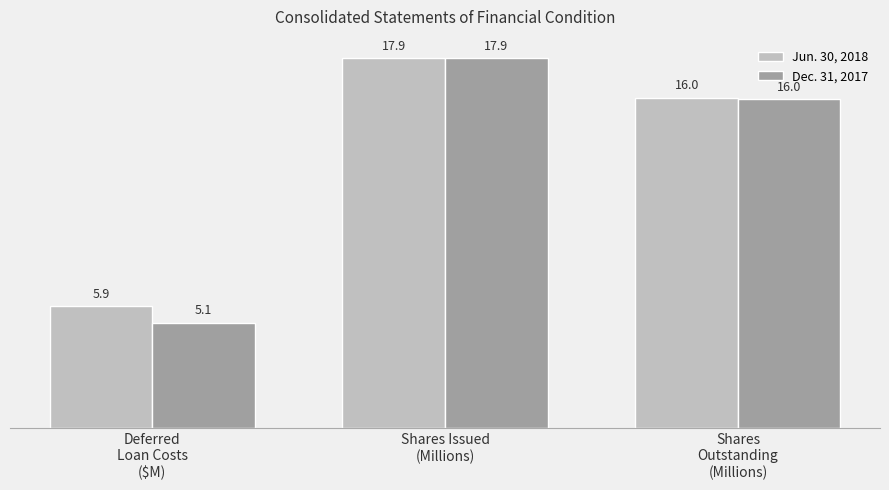

What is the label of the 3rd bar from the right?

Deferred
Loan Costs
($M)